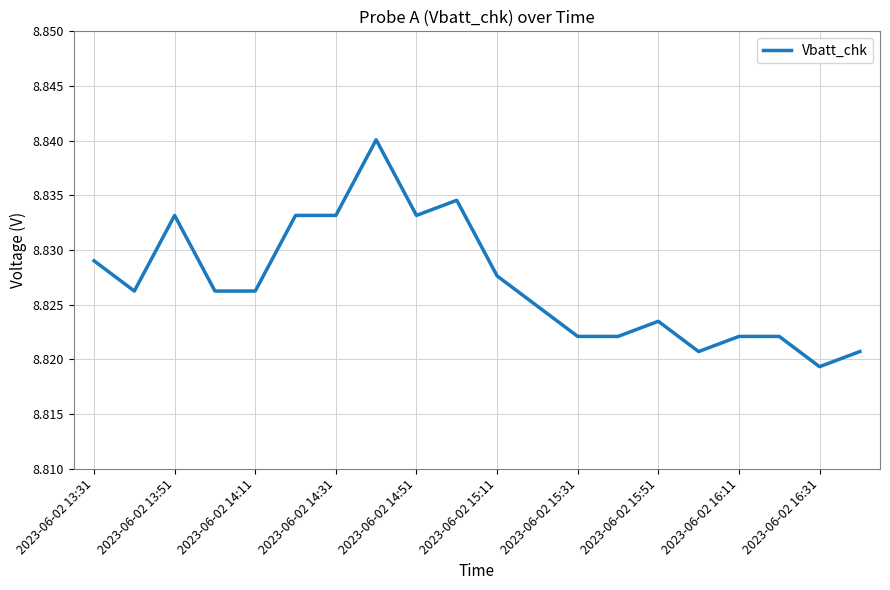

How many distinct data groups are displayed?

1